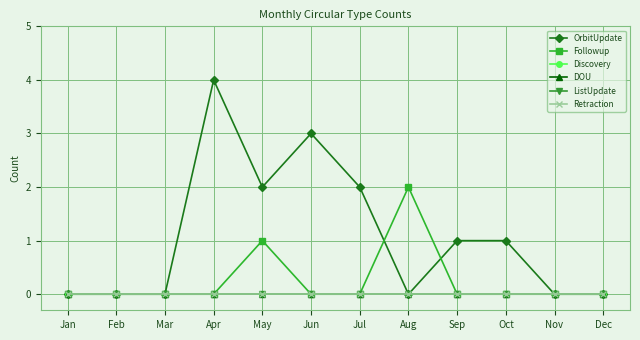

The value of ListUpdate at Sep is 0. True or false?

True